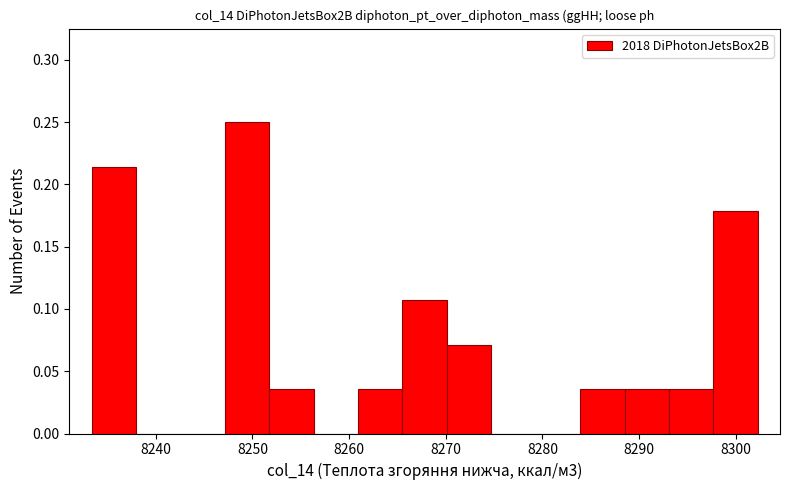

Reading left to right, transcribe this chart: for each bar, give the range it covers on the x-axis and its height. Neither the bar edges nor the heights are printed on the chart, so give them approximately, as read against the axes.

8233 to 8238: 0.215
8238 to 8243: 0
8243 to 8247: 0
8247 to 8252: 0.250
8252 to 8256: 0.035
8256 to 8261: 0
8261 to 8266: 0.035
8266 to 8270: 0.105
8270 to 8275: 0.070
8275 to 8279: 0
8279 to 8284: 0
8284 to 8288: 0.035
8288 to 8293: 0.035
8293 to 8298: 0.035
8298 to 8302: 0.180